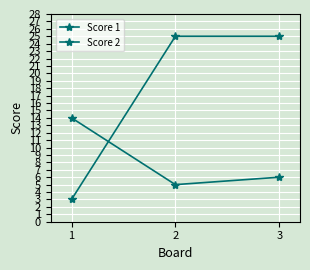

How many lines are shown in the chart?

2